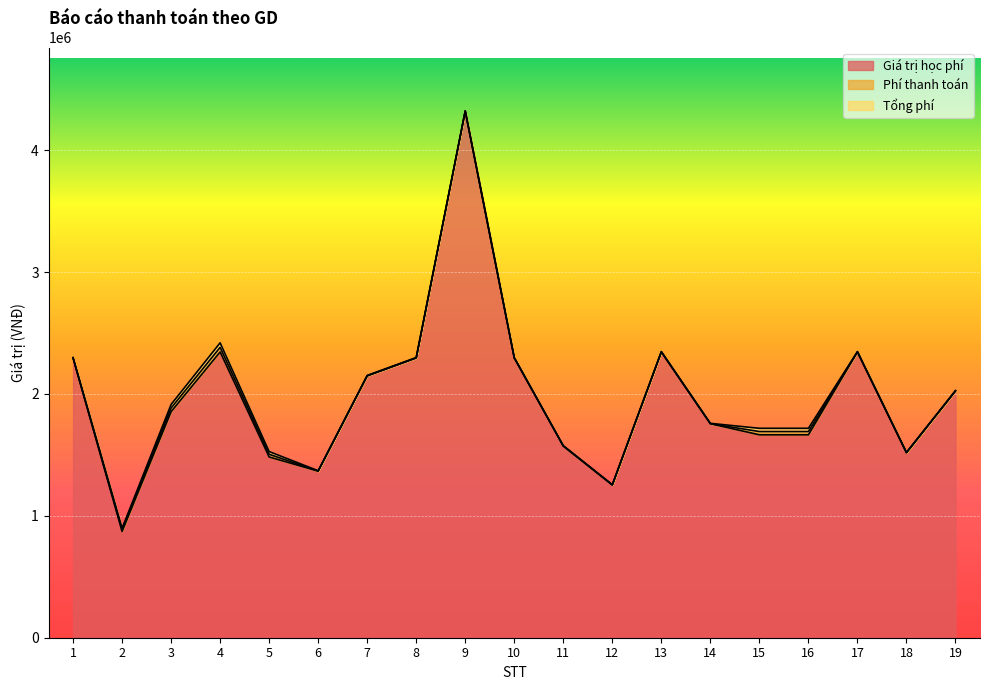

True or false: Phí thanh toán and Tổng phí cross at least once.

False